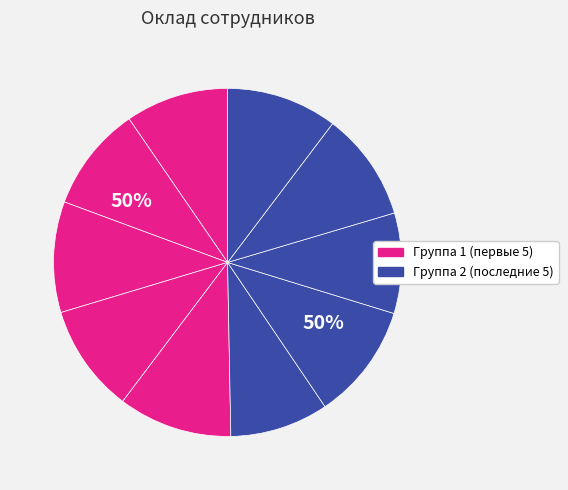

Is it true that Макаров Владислав Олегович is 16% of the pie?

False